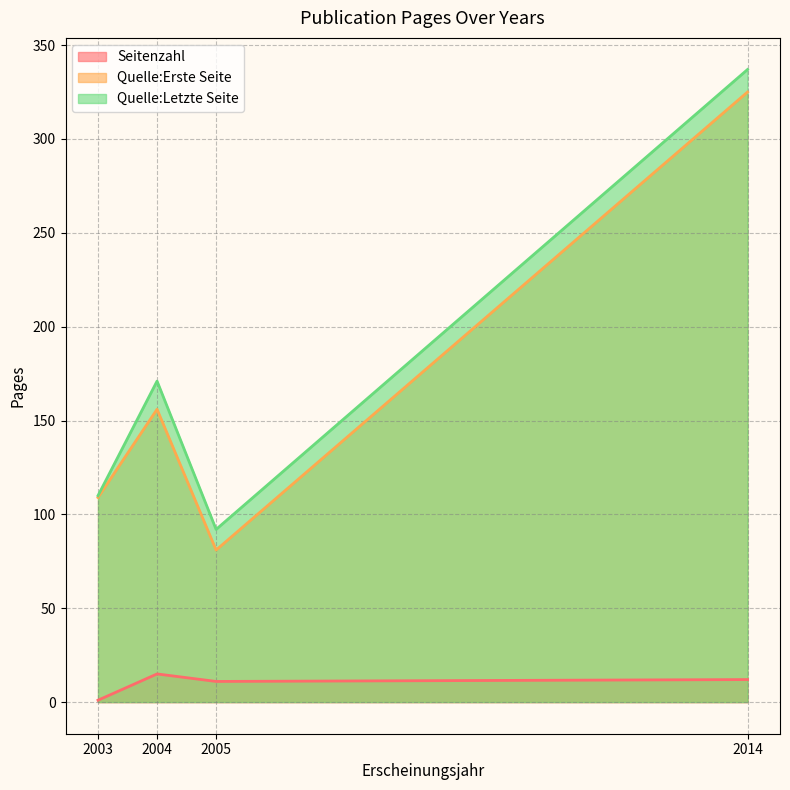

Reading left to right, extract all data points from this chart.

Seitenzahl: 2004=15	2005=11	2003=1	2014=12
Quelle:Erste Seite: 2004=156	2005=81	2003=109	2014=325
Quelle:Letzte Seite: 2004=171	2005=92	2003=110	2014=337